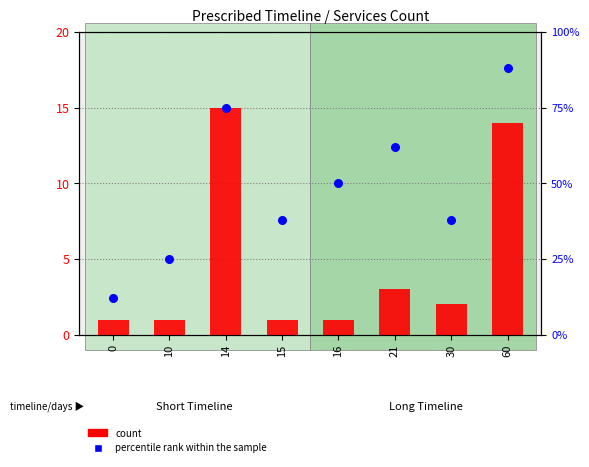

At how many categories does at least one series exceed 6?

8